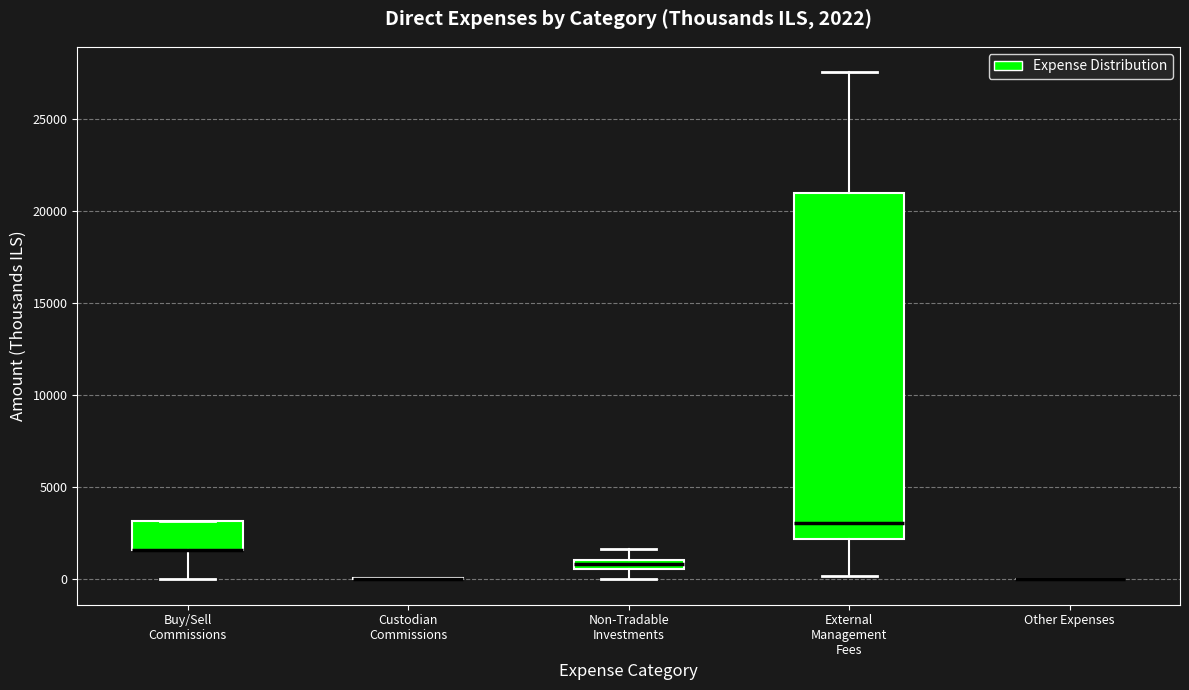

Comparing the boxes themselves (not the whiskers), which one is the tallest?

External Management Fees